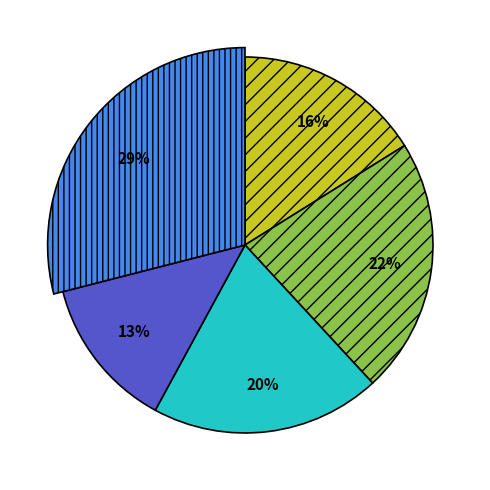

What percentage do 2024-01-11 and 2024-01-10 together represent?

32.8%